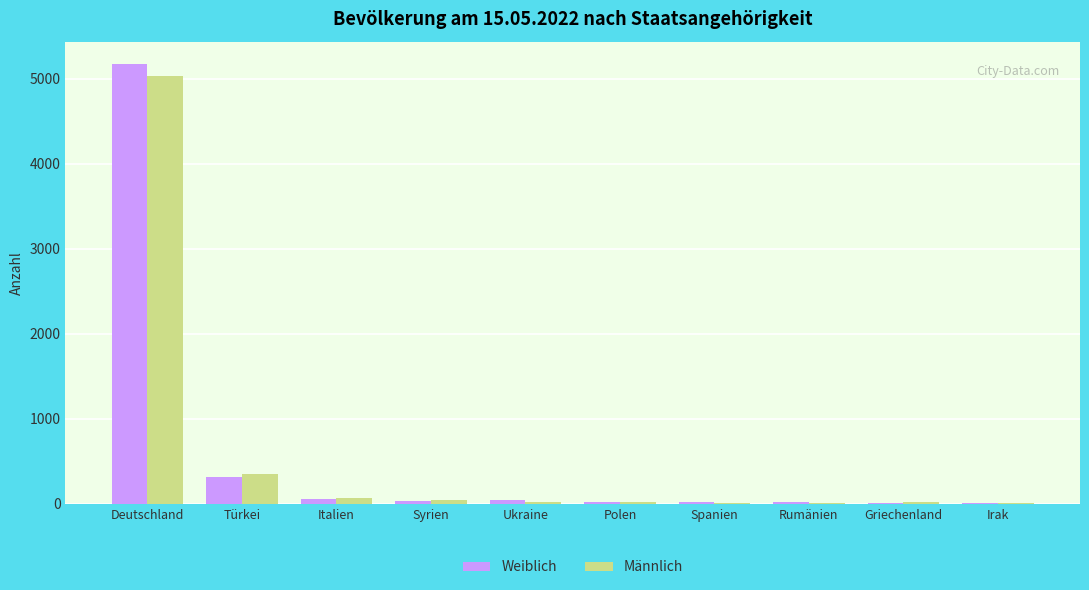

What is the maximum value shown in the chart?

5178